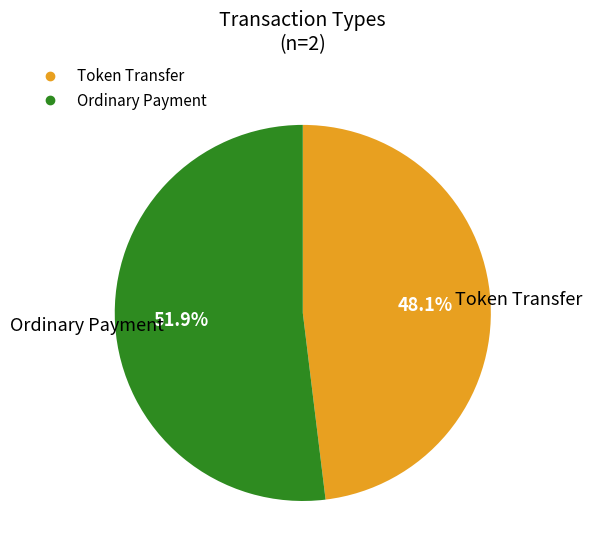

Is there a majority slice in this chart?

Yes